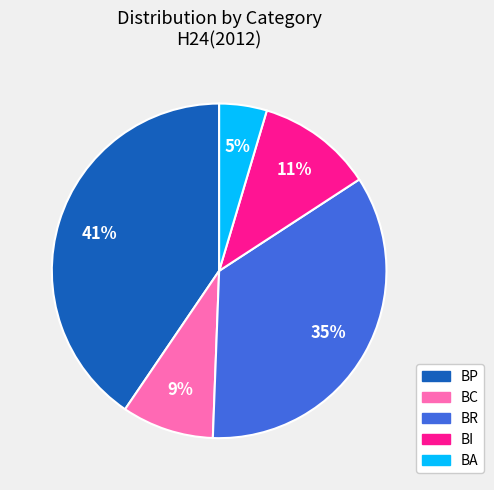

How many slices are in this pie chart?

5